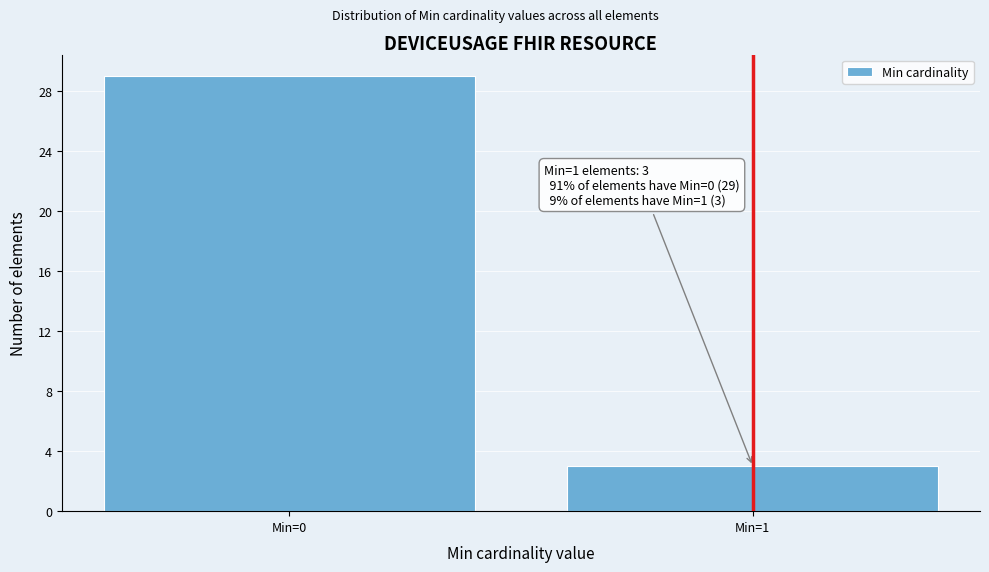

Reading left to right, list all the values displayed in this chart.

29	3